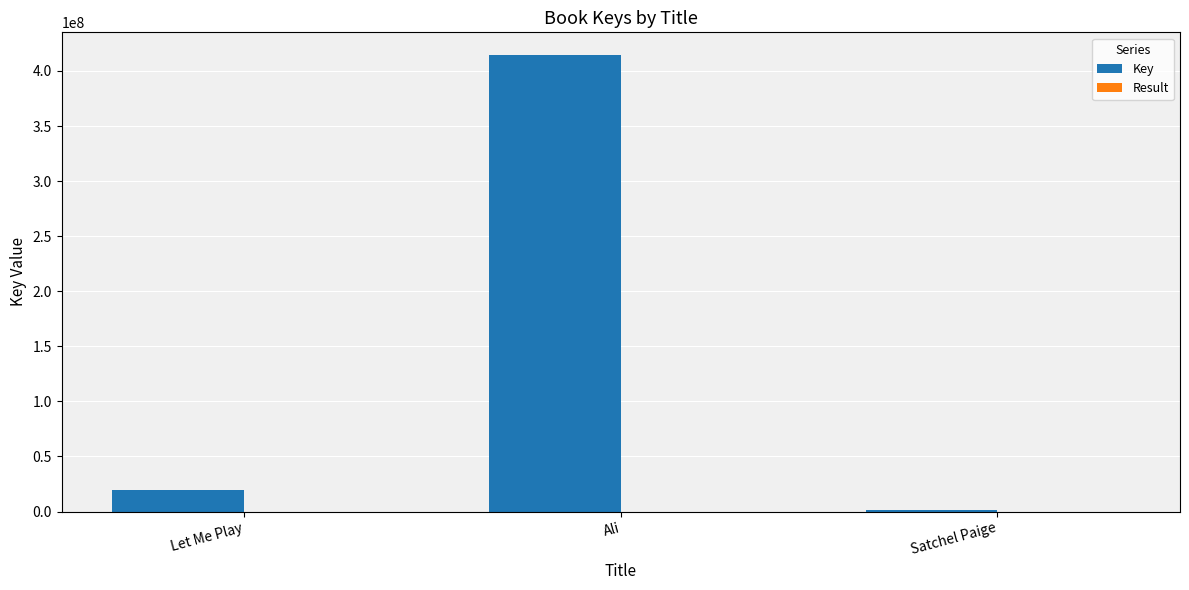

At which category is the sum across all series the highest?

Ali